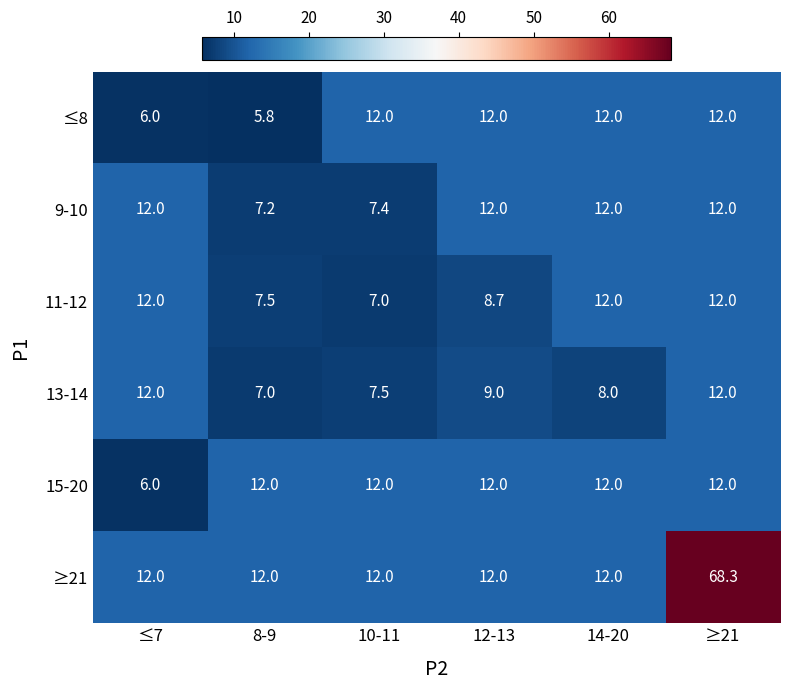

The 9-10 series shows 4.7 at ≥21. True or false?

False